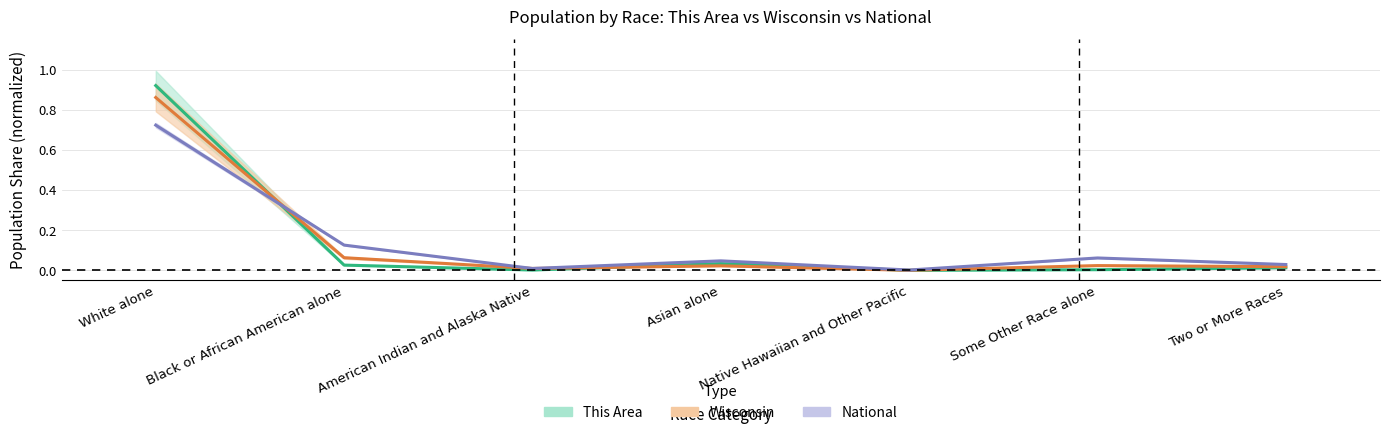

Reading right to left, what are all the values shown in this chart?

This Area: Two or More Races=0.0	Some Other Race alone=0.0	Native Hawaiian and Other Pacific=0.0	Asian alone=0.0	American Indian and Alaska Native=0.0	Black or African American alone=0.0	White alone=0.9
Wisconsin: Two or More Races=0.0	Some Other Race alone=0.0	Native Hawaiian and Other Pacific=0.0	Asian alone=0.0	American Indian and Alaska Native=0.0	Black or African American alone=0.1	White alone=0.9
National: Two or More Races=0.0	Some Other Race alone=0.1	Native Hawaiian and Other Pacific=0.0	Asian alone=0.0	American Indian and Alaska Native=0.0	Black or African American alone=0.1	White alone=0.7